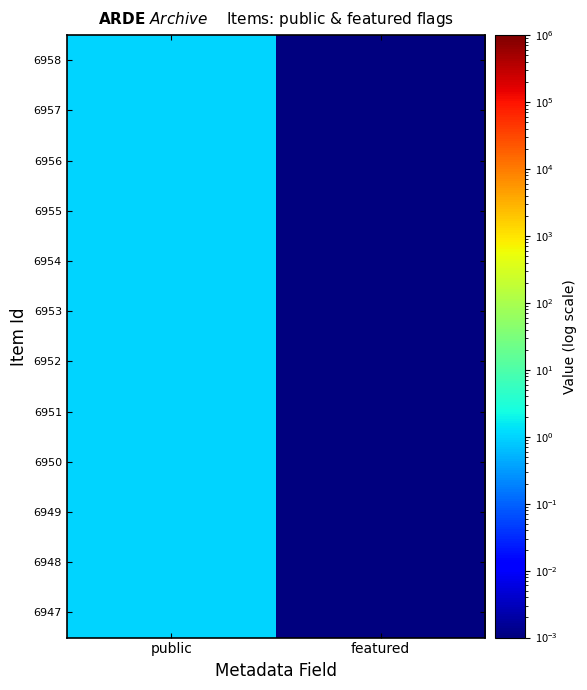

Rank the series at featured from highest to lowest value.

6958, 6957, 6956, 6955, 6954, 6953, 6952, 6951, 6950, 6949, 6948, 6947